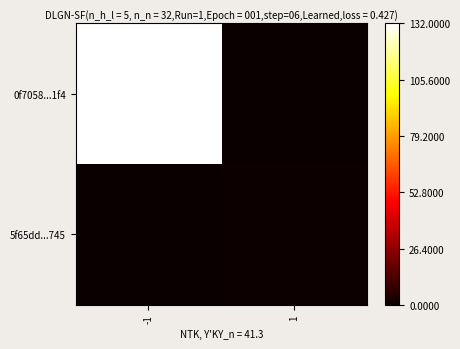

Rank the series by their maximum value, from lowest to highest.

5f65dd...745, 0f7058...1f4